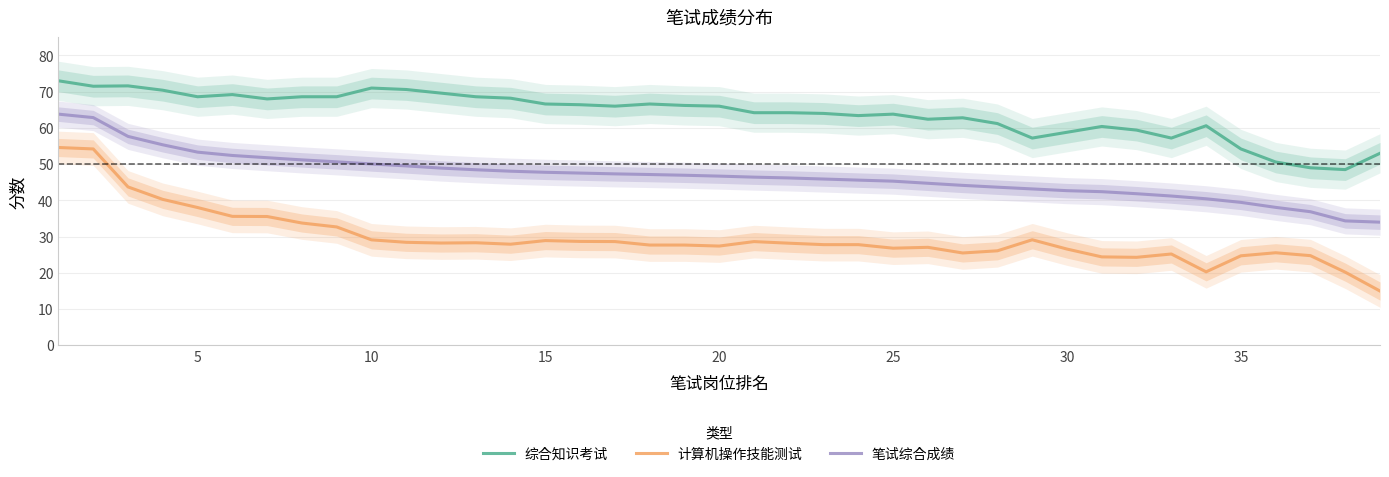

True or false: 计算机操作技能测试 and 笔试综合成绩 intersect in this chart.

False